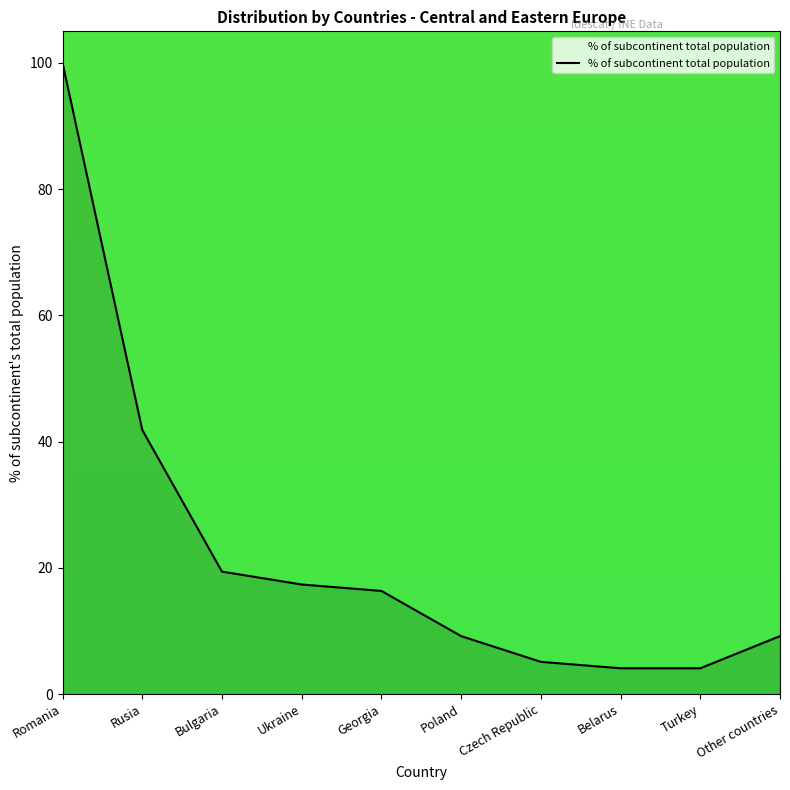

At which label is the value closest to 52?

Rusia